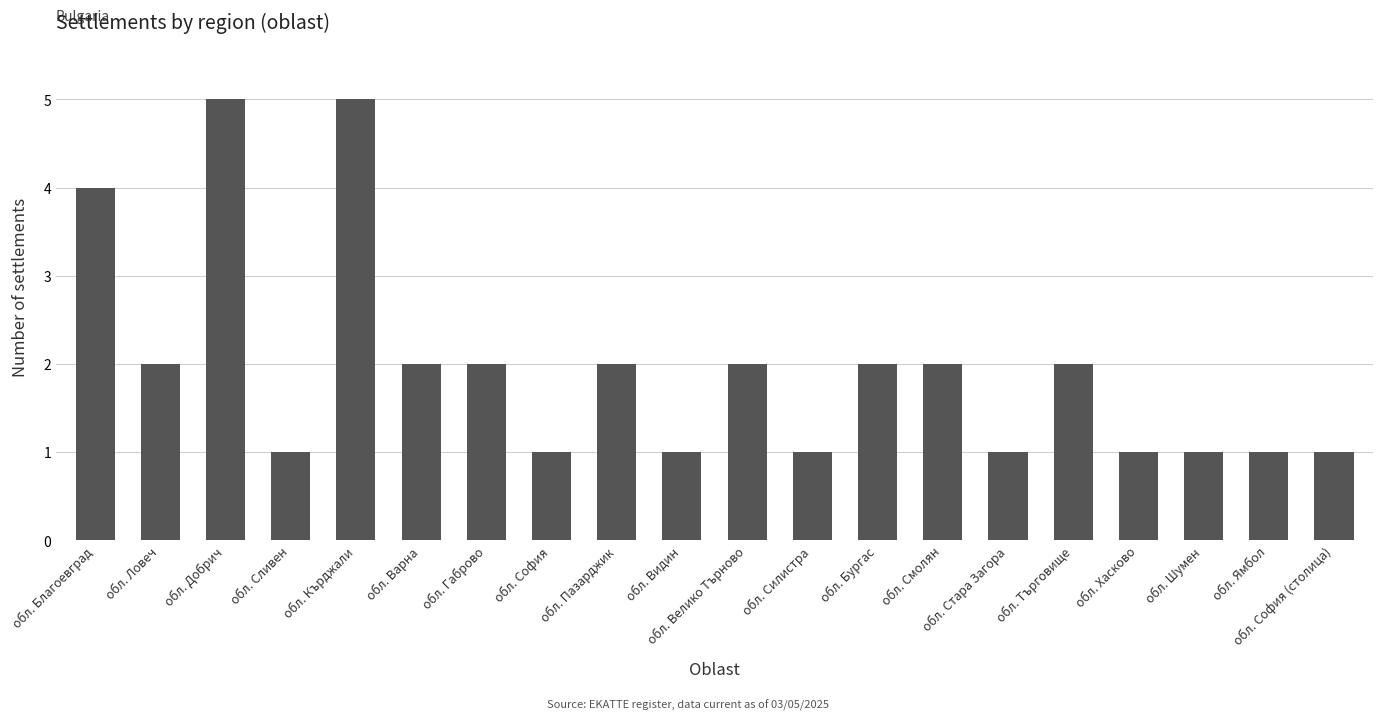

What is the change in value from обл. Благоевград to обл. Сливен?

-3